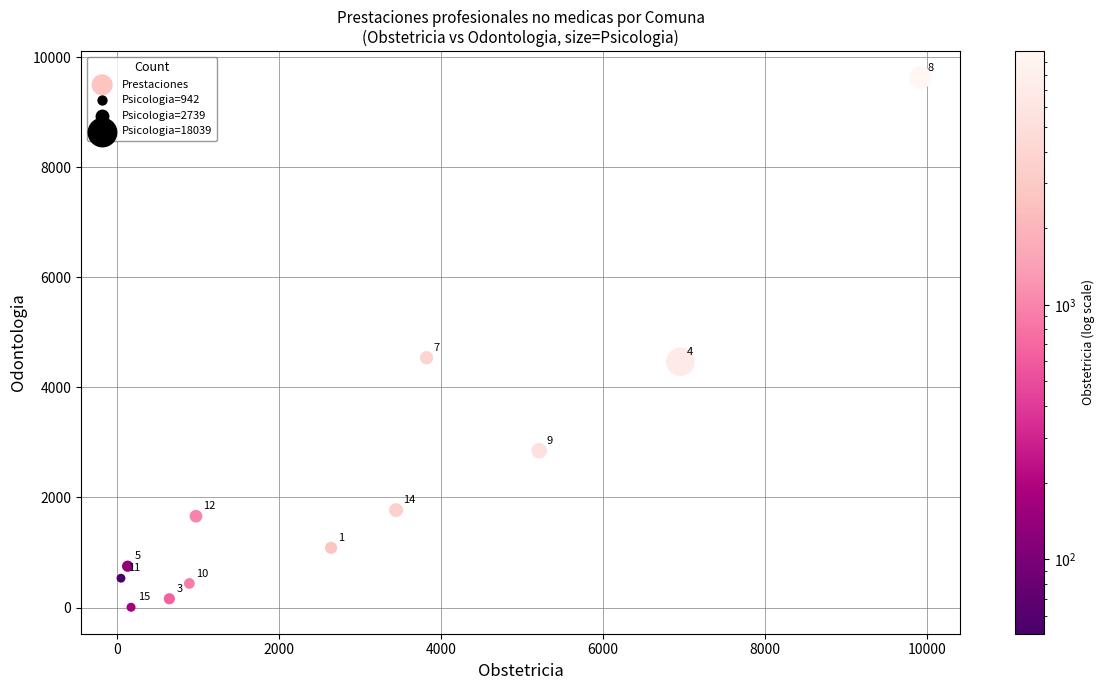

What is the range of X values (max minus min)?

9868